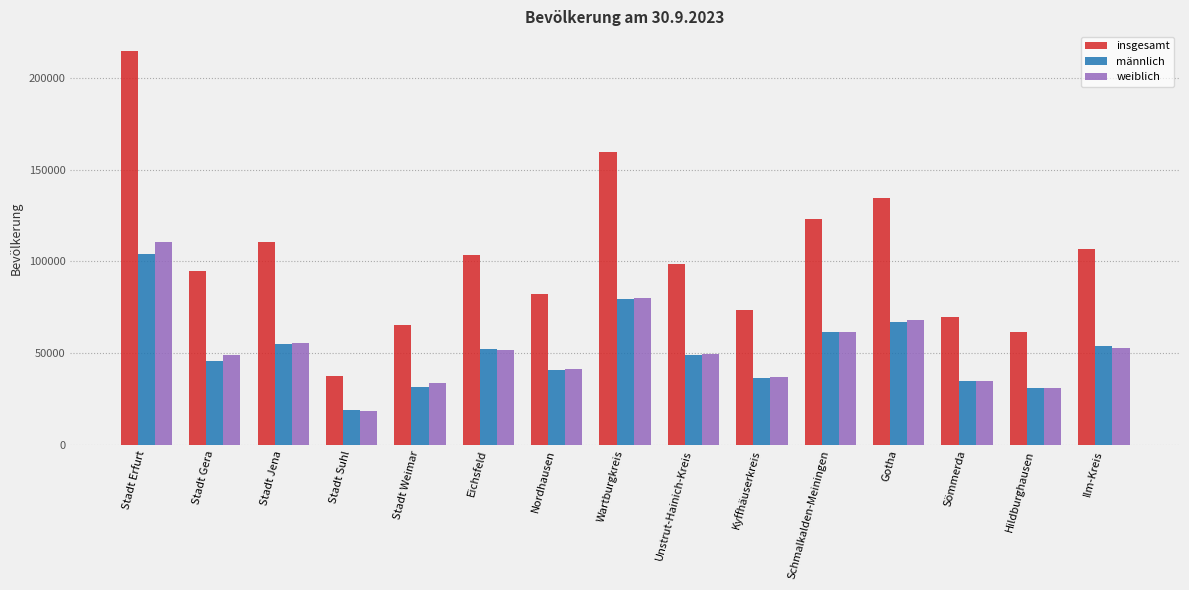

At which category is the sum across all series the highest?

Stadt Erfurt